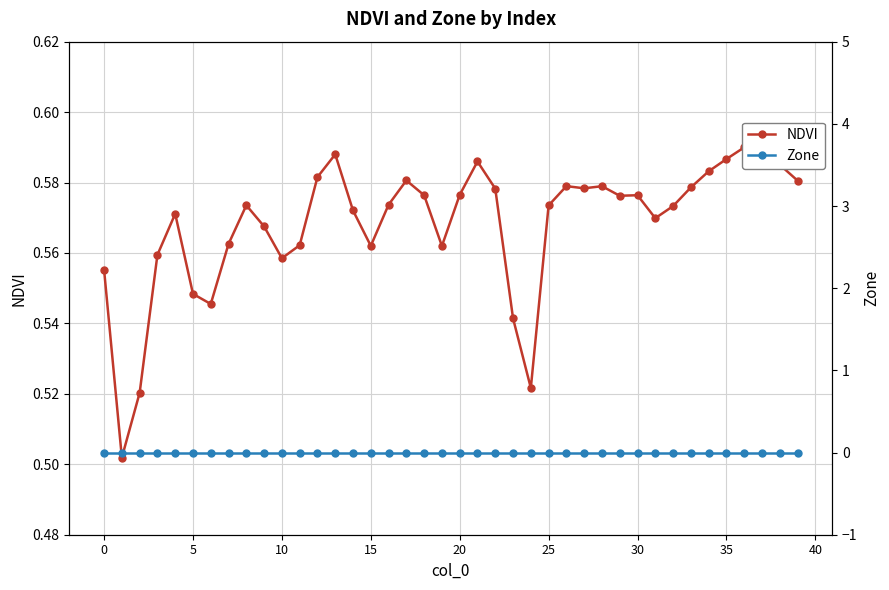

How many series are shown in this chart?

2